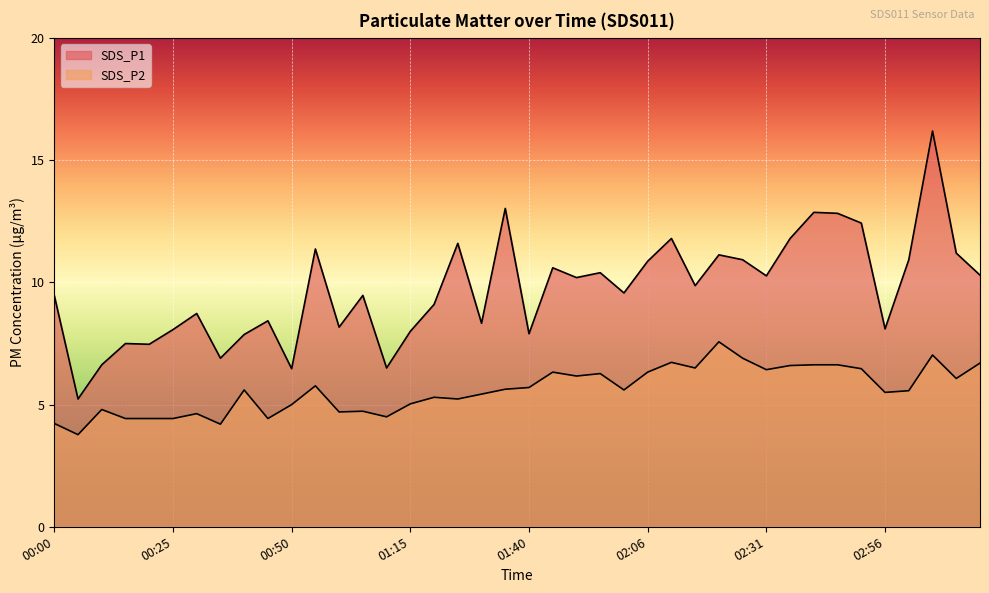

List the labels in order of SDS_P1 value, smallest first.

00:05, 00:50, 01:10, 00:10, 00:35, 00:20, 00:15, 00:40, 01:40, 01:15, 00:25, 02:56, 01:00, 01:30, 00:45, 00:30, 01:20, 00:00, 01:05, 02:01, 02:16, 01:51, 02:31, 03:16, 01:56, 01:46, 02:06, 02:26, 03:01, 02:21, 03:11, 00:55, 01:25, 02:11, 02:36, 02:51, 02:46, 02:41, 01:35, 03:06